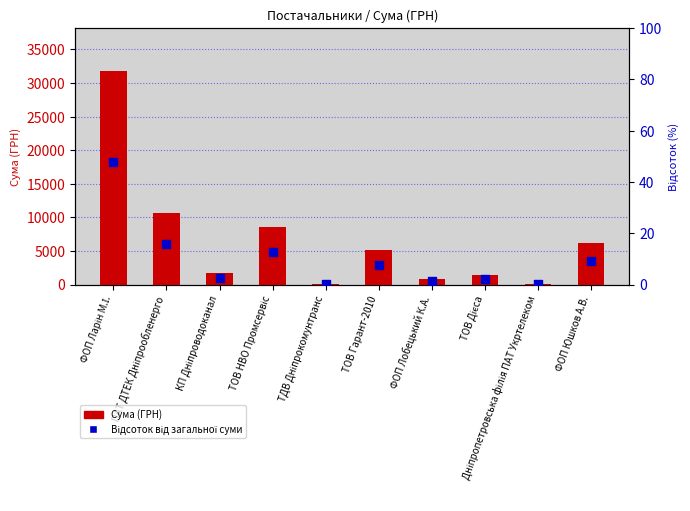

At which category is the sum across all series the highest?

ФОП Ларін М.І.